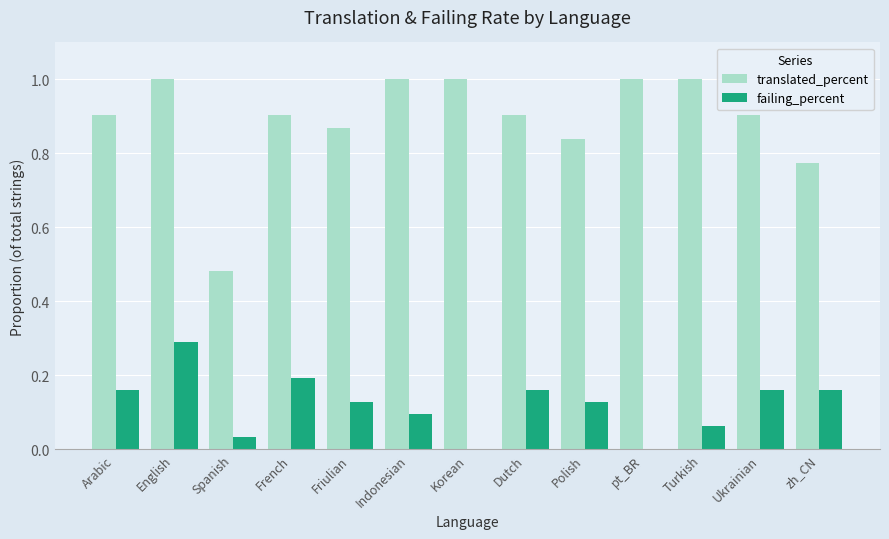

True or false: translated_percent has a value of 1.3 at Polish.

False